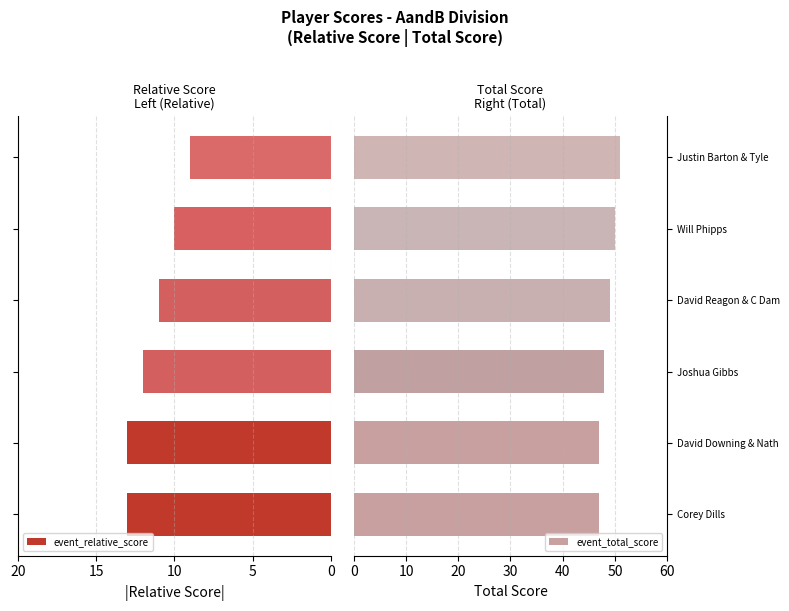

What is the sum of all event_relative_score values?

68